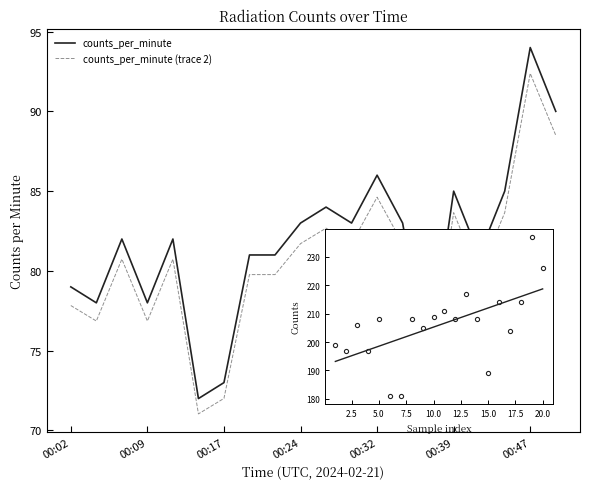

True or false: counts fit and counts_per_minute (trace 2) intersect in this chart.

False